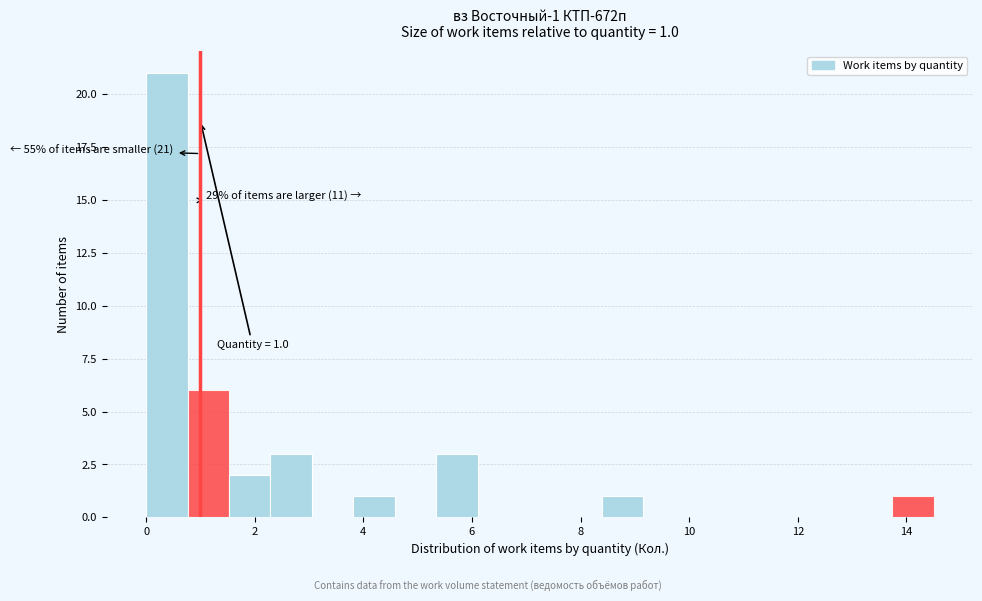

Around what value on the x-axis is the tallest bar? Give the approximate position of its centre, as read against the axis.

0.4